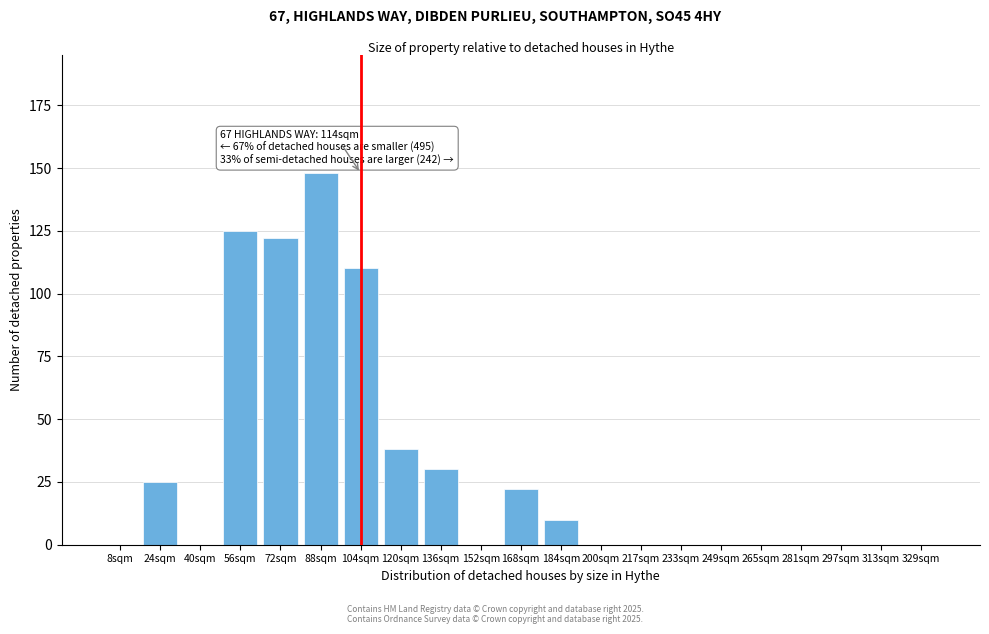

Reading left to right, what are all the values shown in this chart?

8sqm=0	24sqm=25	40sqm=0	56sqm=125	72sqm=122	88sqm=148	104sqm=110	120sqm=38	136sqm=30	152sqm=0	168sqm=22	184sqm=10	200sqm=0	217sqm=0	233sqm=0	249sqm=0	265sqm=0	281sqm=0	297sqm=0	313sqm=0	329sqm=0